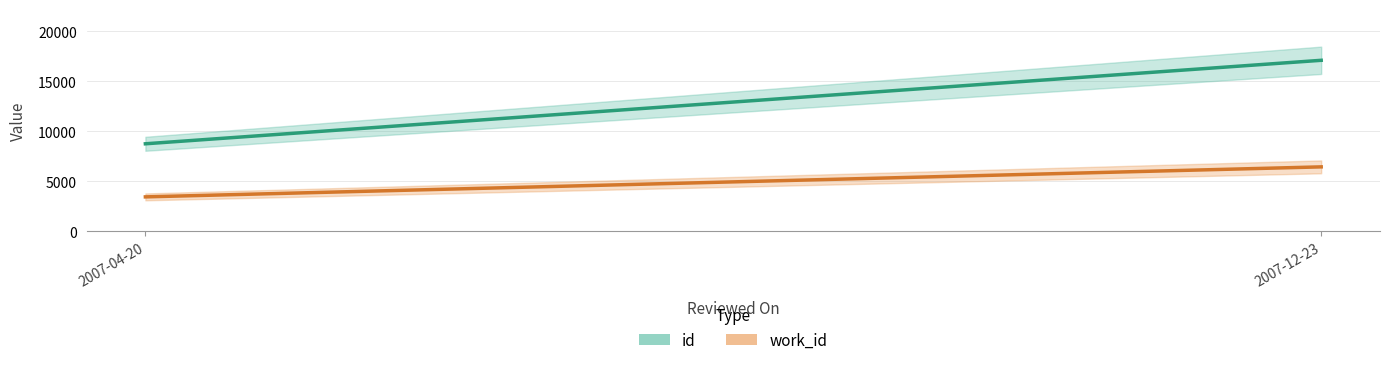

At 2007-04-20, list the series in order from smallest to largest.

work_id, id